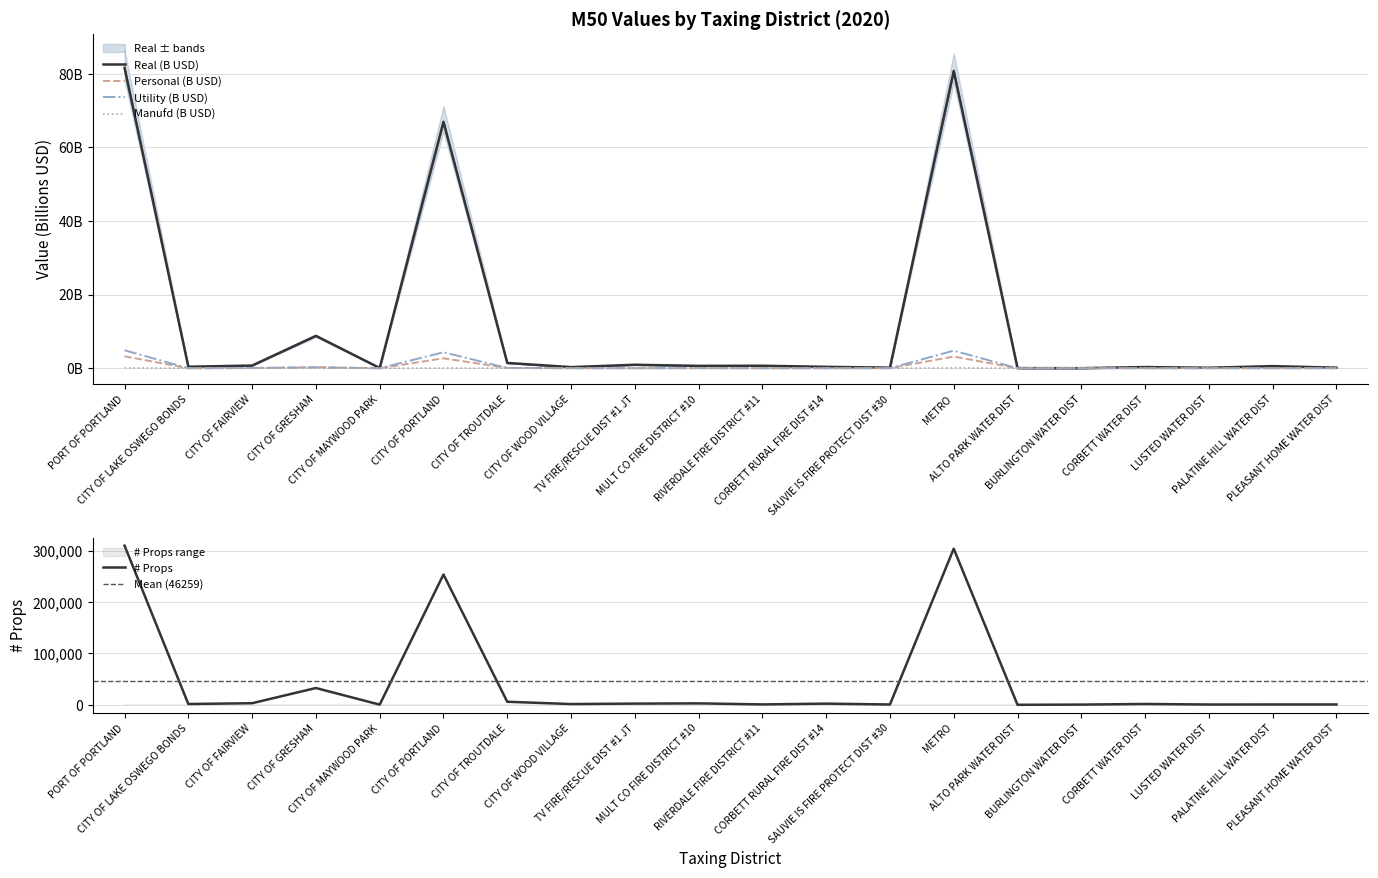

What is the difference between the highest and lowest values at CITY OF GRESHAM?

32689.0